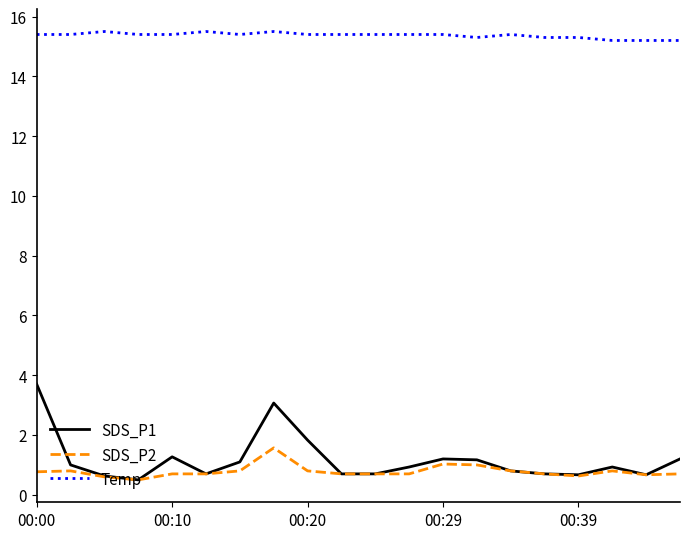

True or false: Temp and SDS_P2 intersect in this chart.

False